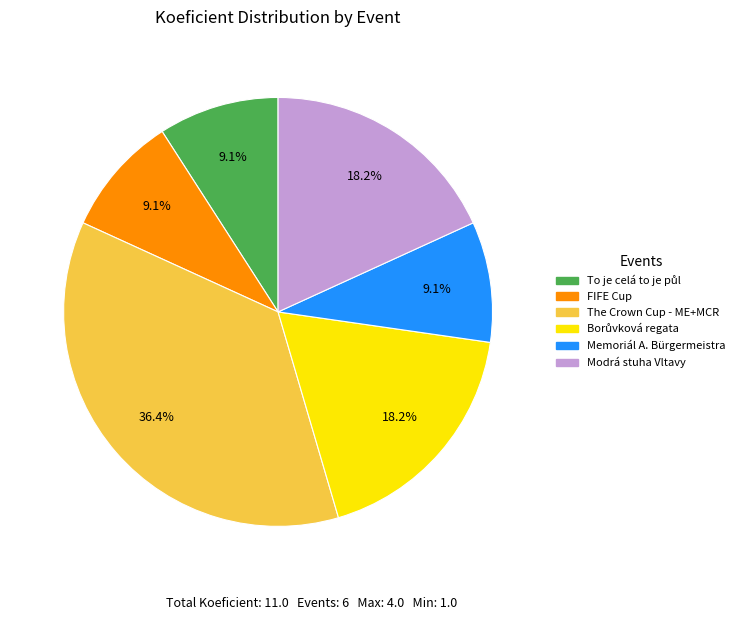

Is there any slice that represents more than half of the pie?

No